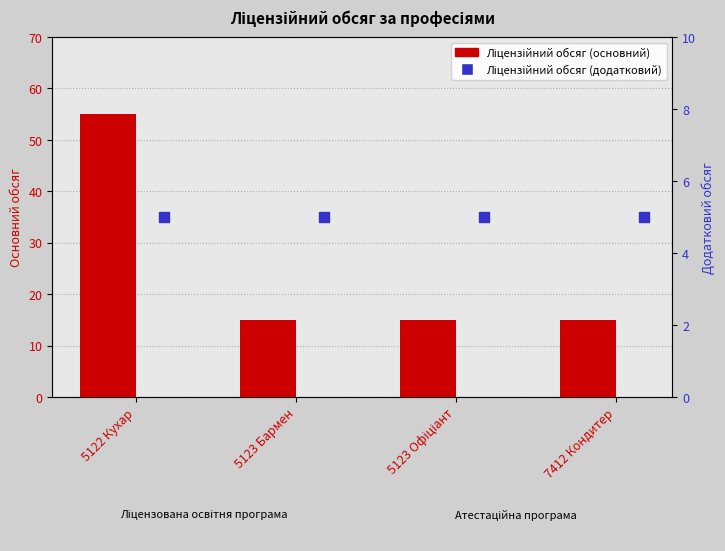

Which series has the largest total across all categories?

Ліцензійний обсяг (основний)